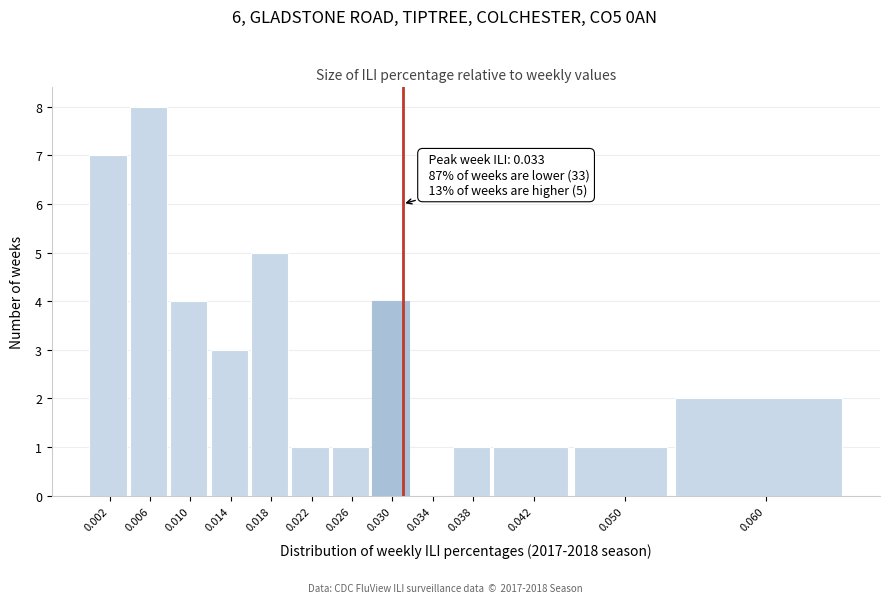

Reading left to right, transcribe all the data shown in this chart.

0.002=7	0.006=8	0.010=4	0.014=3	0.018=5	0.022=1	0.026=1	0.030=4	0.034=0	0.038=1	0.042=1	0.050=1	0.060=2